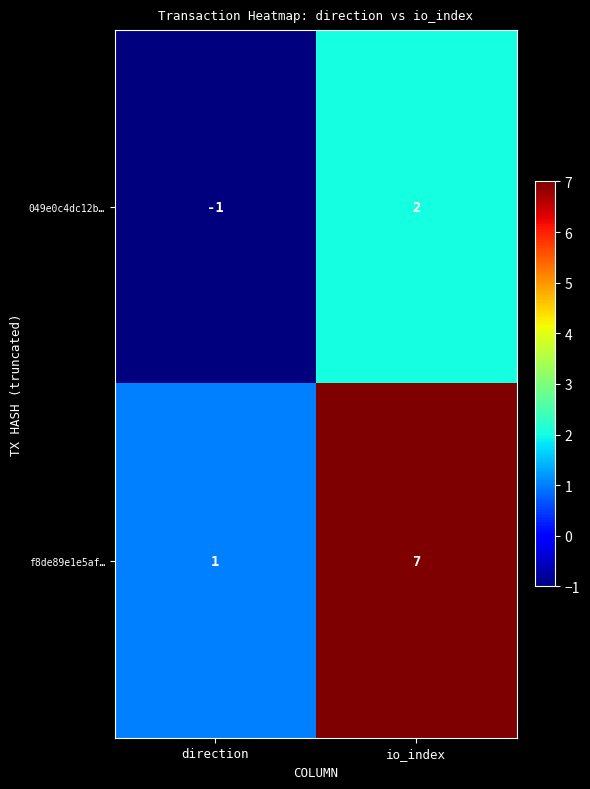

What is the difference between the maximum and minimum values in the 049e0c4dc12b… series?

3